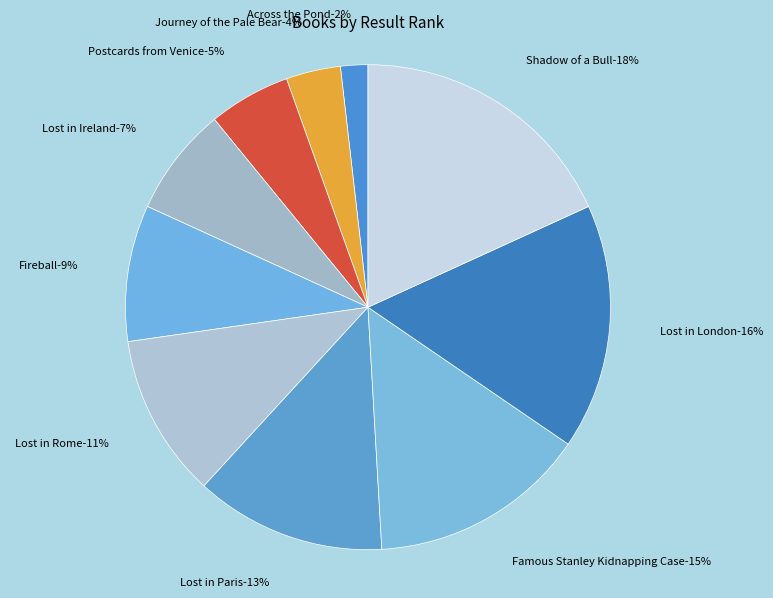

True or false: Famous Stanley Kidnapping Case accounts for 15% of the total.

True